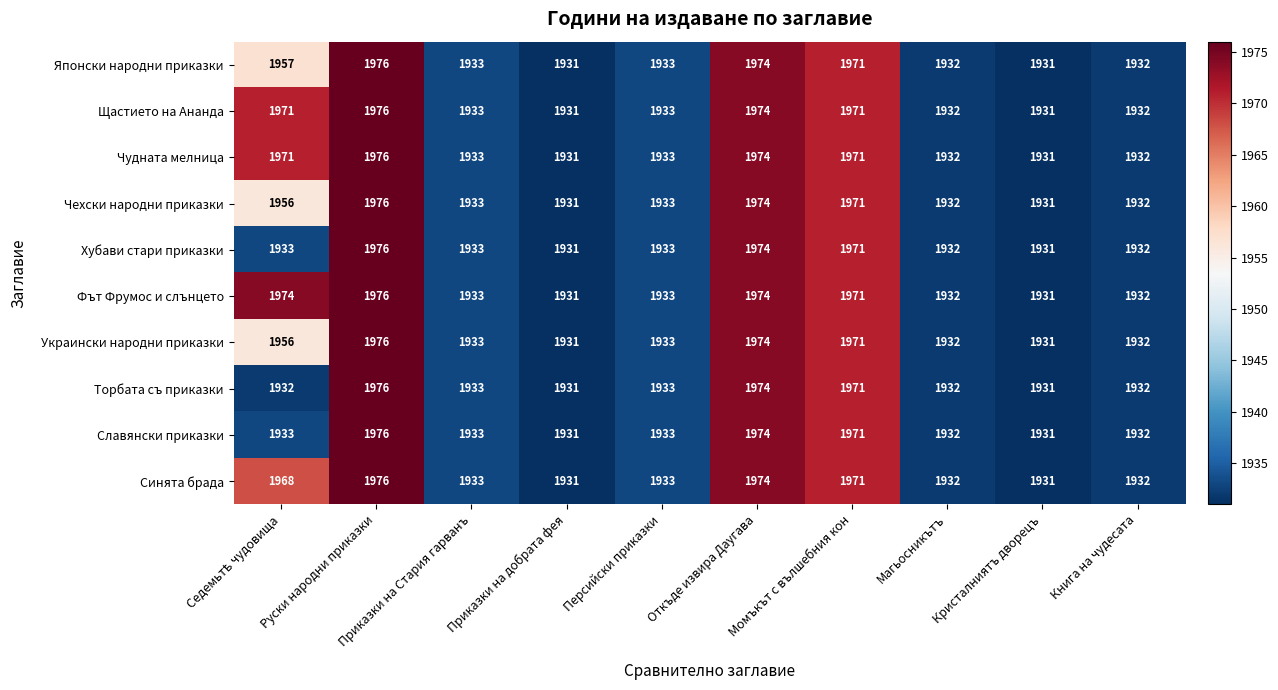

Is it true that Торбата съ приказки equals 1932 at Магьосникътъ?

True